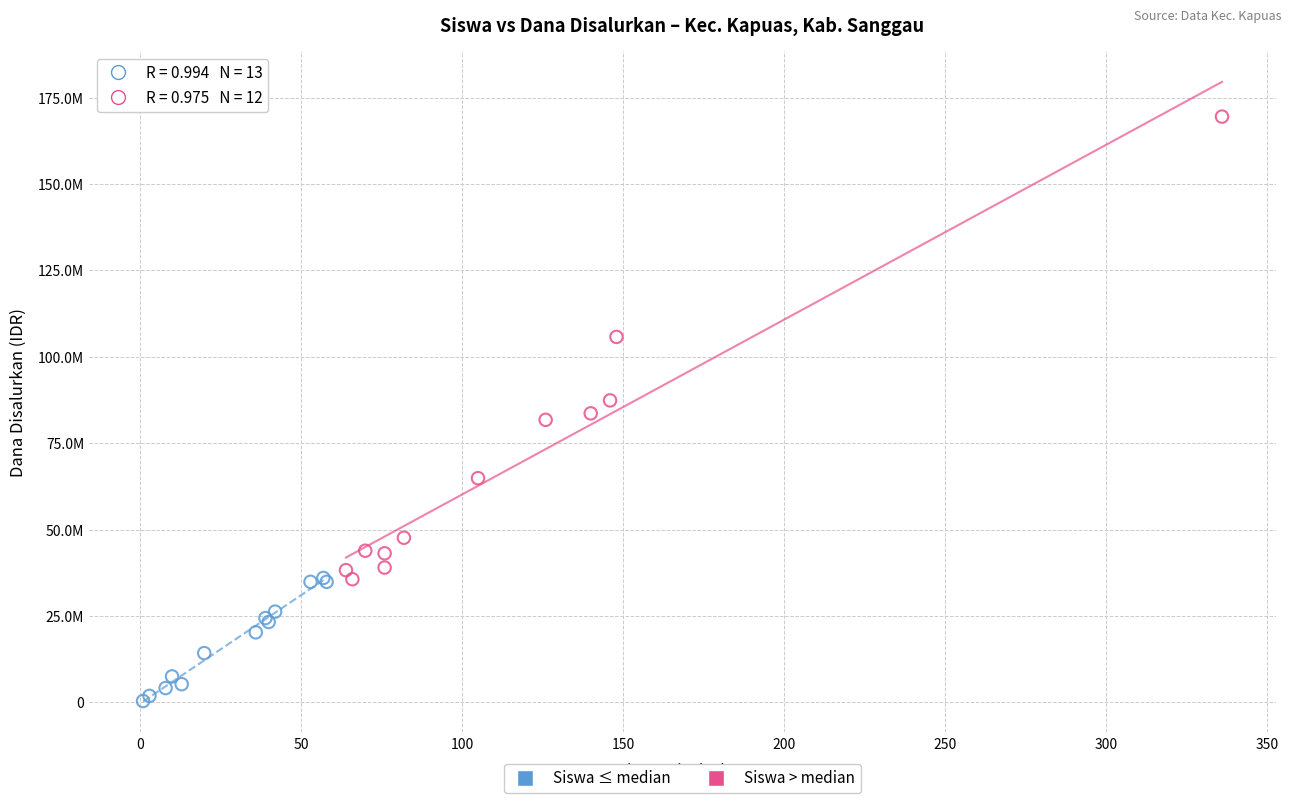

What are all the series names shown in the legend?

Siswa ≤ median, Siswa > median